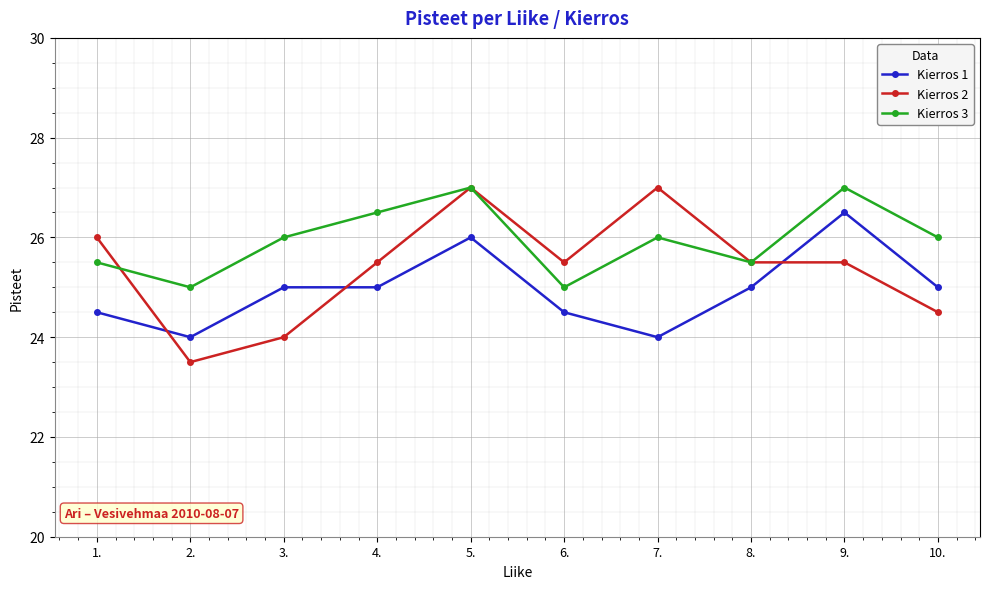

What is the greatest value displayed?

27.0